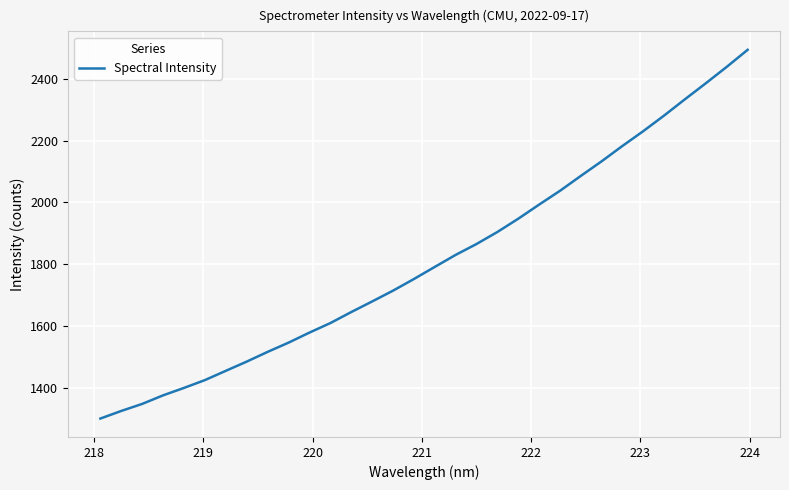

What is the difference between the maximum and minimum values?

1191.6